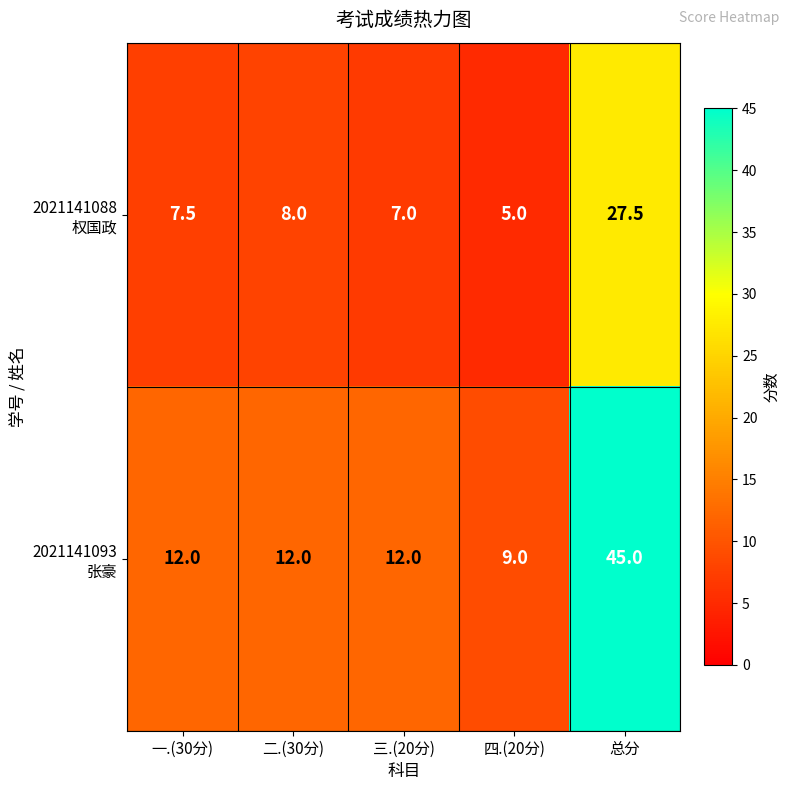

What is the spread (max minus min) of values at 四.(20分)?

4.0